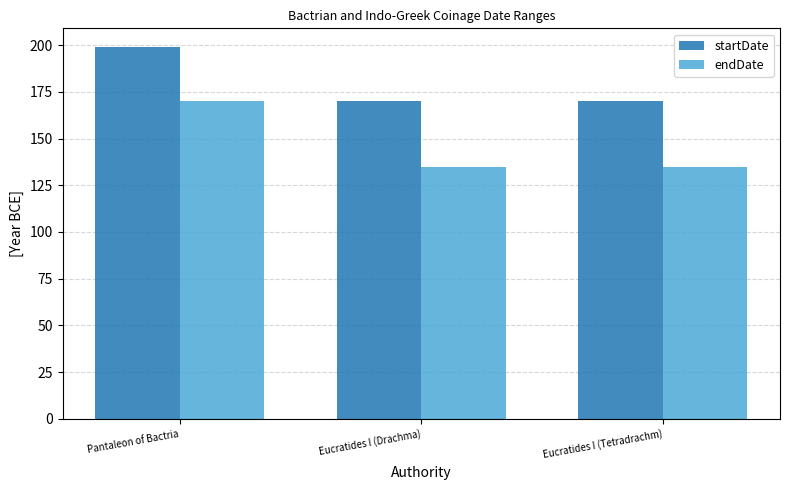

What is the average value of the startDate series?

180